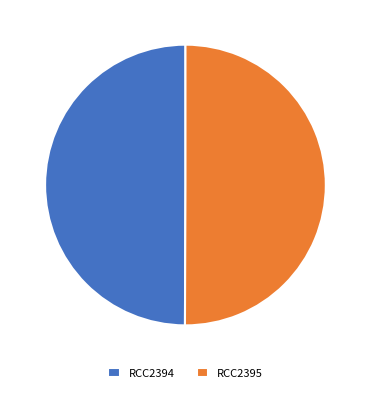

Combined, do RCC2395 and RCC2394 account for over 50%?

Yes